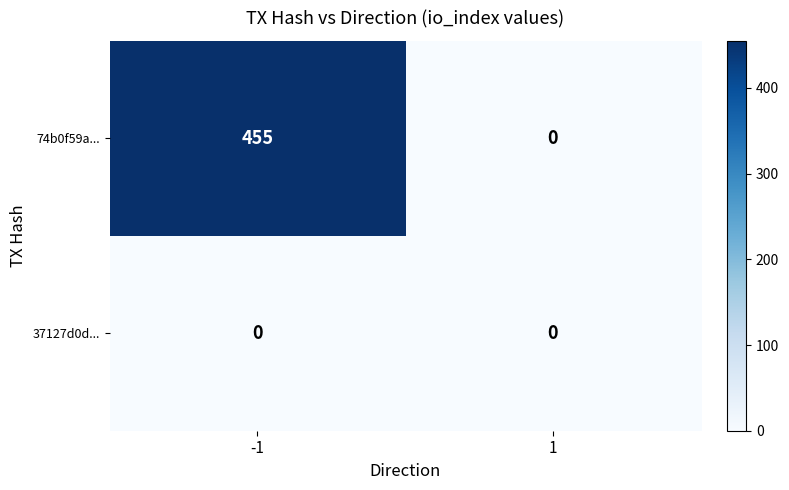

List the series in order of their peak value, lowest first.

37127d0d..., 74b0f59a...